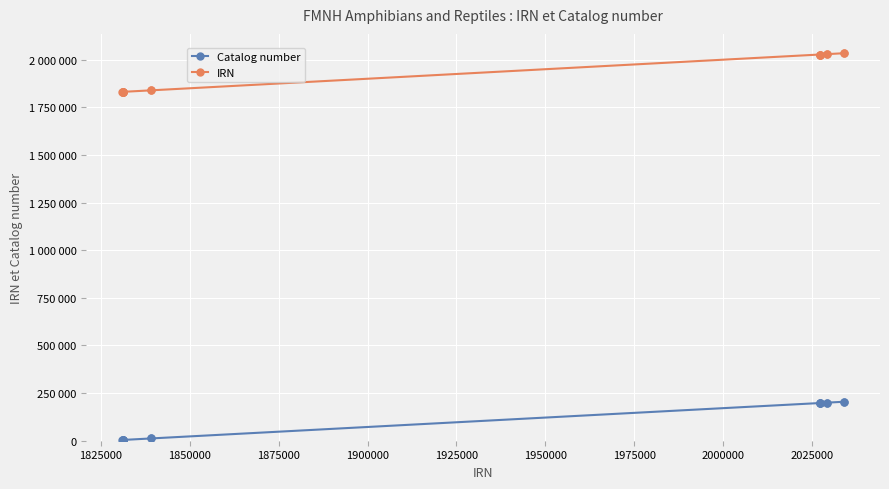

What are all the series names shown in the legend?

Catalog number, IRN